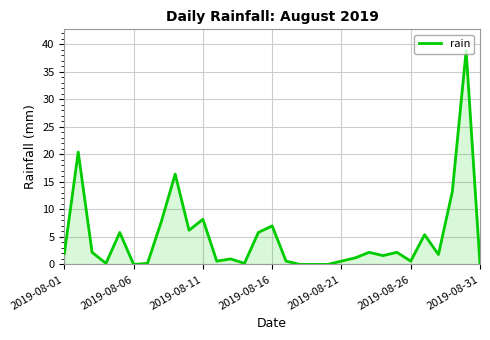

What is the maximum value shown in the chart?

38.8